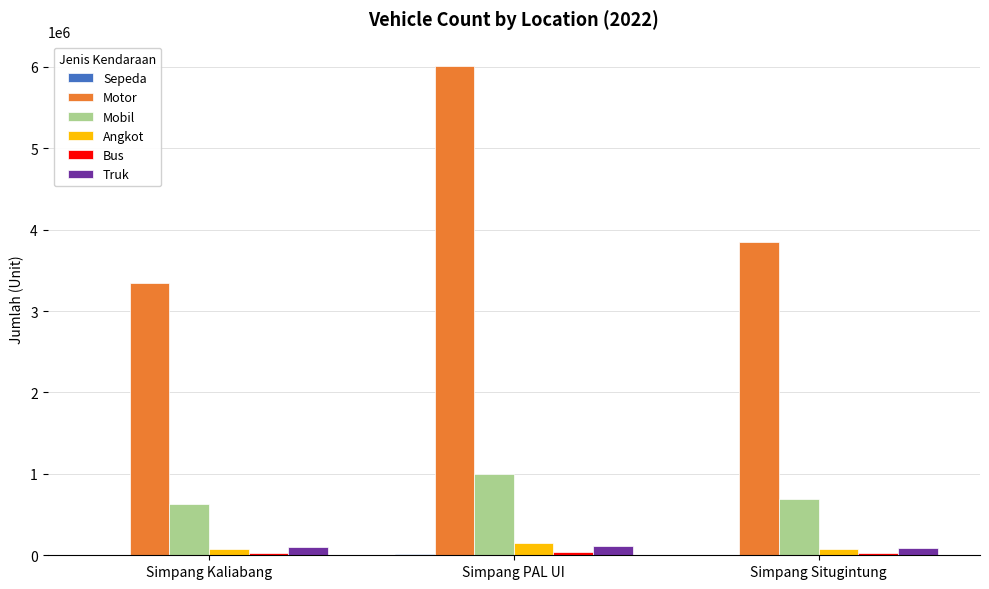

What is the sum of all Truk values?

312482